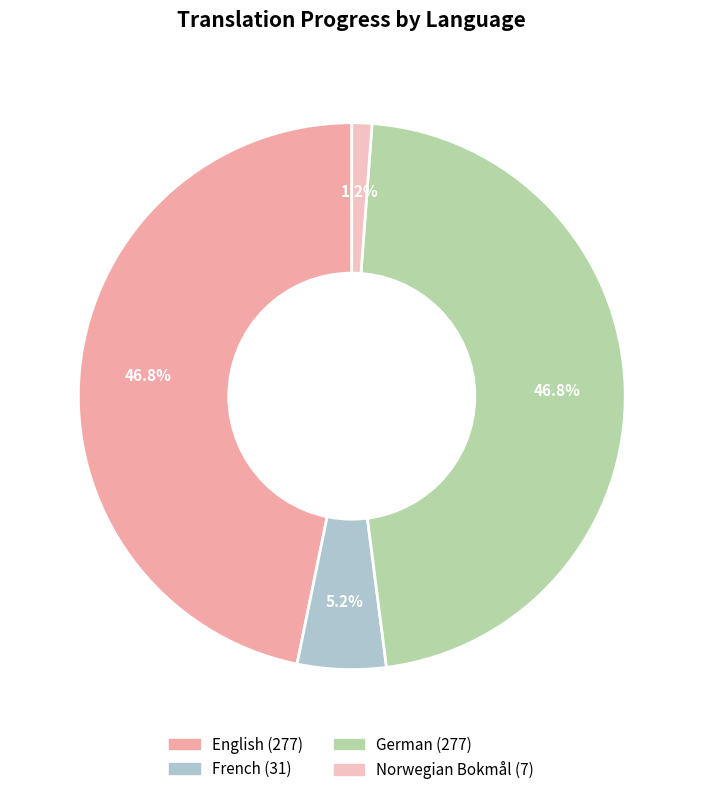

How many segments does this pie chart have?

4